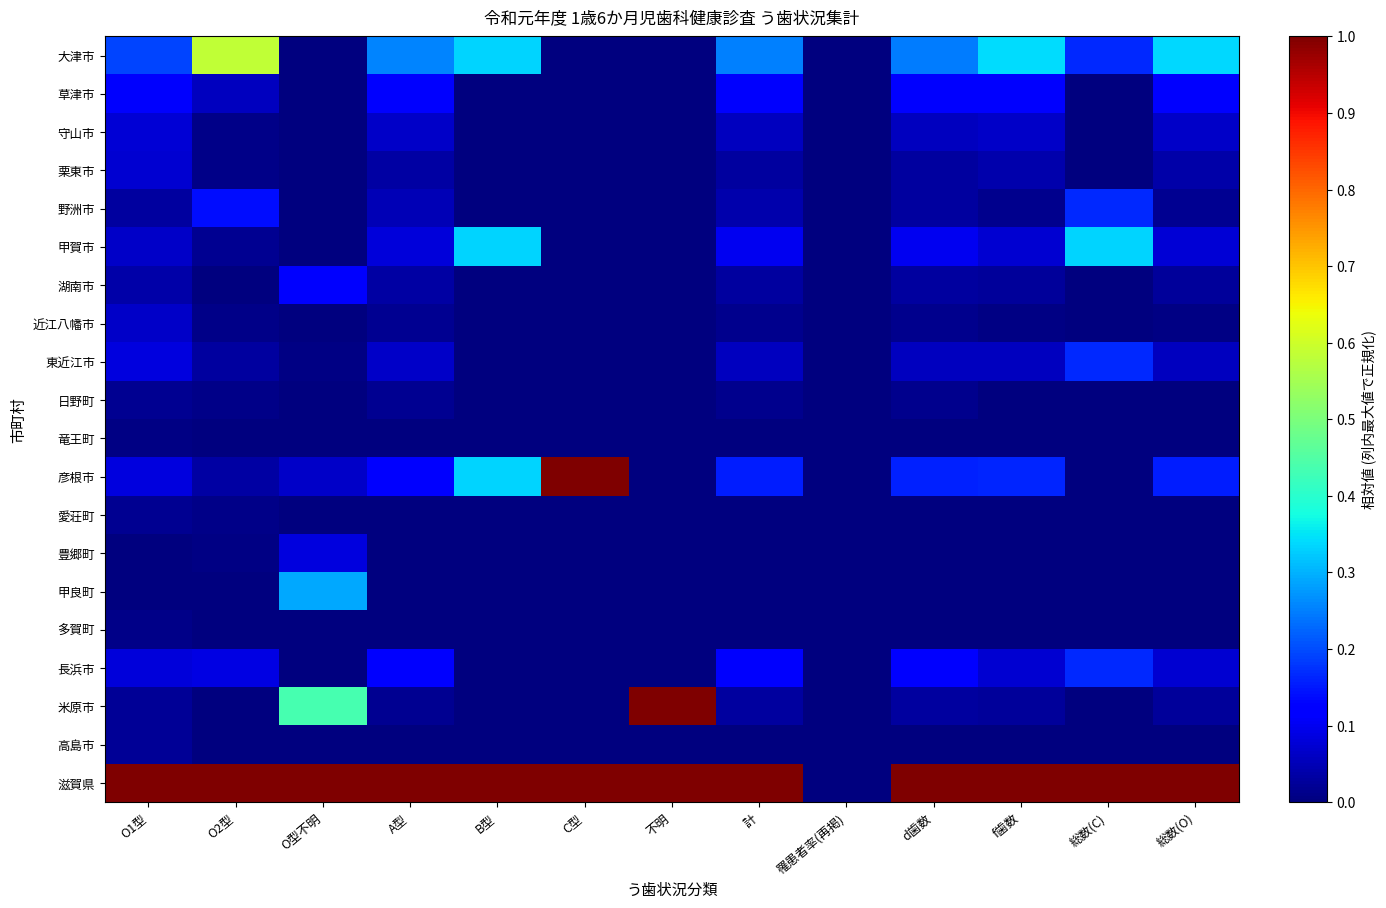

Reading left to right, extract all data points from this chart.

大津市: O1型=0.2	O2型=0.6	O型不明=0.0	A型=0.3	B型=0.3	C型=0.0	不明=0.0	計=0.3	罹患者率(再掲)=0.0	d歯数=0.2	f歯数=0.3	総数(C)=0.2	総数(O)=0.3
草津市: O1型=0.1	O2型=0.1	O型不明=0.0	A型=0.1	B型=0.0	C型=0.0	不明=0.0	計=0.1	罹患者率(再掲)=0.0	d歯数=0.1	f歯数=0.1	総数(C)=0.0	総数(O)=0.1
守山市: O1型=0.1	O2型=0.0	O型不明=0.0	A型=0.1	B型=0.0	C型=0.0	不明=0.0	計=0.1	罹患者率(再掲)=0.0	d歯数=0.1	f歯数=0.1	総数(C)=0.0	総数(O)=0.1
栗東市: O1型=0.1	O2型=0.0	O型不明=0.0	A型=0.0	B型=0.0	C型=0.0	不明=0.0	計=0.0	罹患者率(再掲)=0.0	d歯数=0.0	f歯数=0.0	総数(C)=0.0	総数(O)=0.0
野洲市: O1型=0.0	O2型=0.1	O型不明=0.0	A型=0.0	B型=0.0	C型=0.0	不明=0.0	計=0.0	罹患者率(再掲)=0.0	d歯数=0.0	f歯数=0.0	総数(C)=0.2	総数(O)=0.0
甲賀市: O1型=0.1	O2型=0.0	O型不明=0.0	A型=0.1	B型=0.3	C型=0.0	不明=0.0	計=0.1	罹患者率(再掲)=0.0	d歯数=0.1	f歯数=0.1	総数(C)=0.3	総数(O)=0.1
湖南市: O1型=0.0	O2型=0.0	O型不明=0.1	A型=0.0	B型=0.0	C型=0.0	不明=0.0	計=0.0	罹患者率(再掲)=0.0	d歯数=0.0	f歯数=0.0	総数(C)=0.0	総数(O)=0.0
近江八幡市: O1型=0.1	O2型=0.0	O型不明=0.0	A型=0.0	B型=0.0	C型=0.0	不明=0.0	計=0.0	罹患者率(再掲)=0.0	d歯数=0.0	f歯数=0.0	総数(C)=0.0	総数(O)=0.0
東近江市: O1型=0.1	O2型=0.0	O型不明=0.0	A型=0.1	B型=0.0	C型=0.0	不明=0.0	計=0.1	罹患者率(再掲)=0.0	d歯数=0.1	f歯数=0.1	総数(C)=0.2	総数(O)=0.1
日野町: O1型=0.0	O2型=0.0	O型不明=0.0	A型=0.0	B型=0.0	C型=0.0	不明=0.0	計=0.0	罹患者率(再掲)=0.0	d歯数=0.0	f歯数=0.0	総数(C)=0.0	総数(O)=0.0
竜王町: O1型=0.0	O2型=0.0	O型不明=0.0	A型=0.0	B型=0.0	C型=0.0	不明=0.0	計=0.0	罹患者率(再掲)=0.0	d歯数=0.0	f歯数=0.0	総数(C)=0.0	総数(O)=0.0
彦根市: O1型=0.1	O2型=0.0	O型不明=0.1	A型=0.1	B型=0.3	C型=1.0	不明=0.0	計=0.2	罹患者率(再掲)=0.0	d歯数=0.2	f歯数=0.2	総数(C)=0.0	総数(O)=0.2
愛荘町: O1型=0.0	O2型=0.0	O型不明=0.0	A型=0.0	B型=0.0	C型=0.0	不明=0.0	計=0.0	罹患者率(再掲)=0.0	d歯数=0.0	f歯数=0.0	総数(C)=0.0	総数(O)=0.0
豊郷町: O1型=0.0	O2型=0.0	O型不明=0.1	A型=0.0	B型=0.0	C型=0.0	不明=0.0	計=0.0	罹患者率(再掲)=0.0	d歯数=0.0	f歯数=0.0	総数(C)=0.0	総数(O)=0.0
甲良町: O1型=0.0	O2型=0.0	O型不明=0.3	A型=0.0	B型=0.0	C型=0.0	不明=0.0	計=0.0	罹患者率(再掲)=0.0	d歯数=0.0	f歯数=0.0	総数(C)=0.0	総数(O)=0.0
多賀町: O1型=0.0	O2型=0.0	O型不明=0.0	A型=0.0	B型=0.0	C型=0.0	不明=0.0	計=0.0	罹患者率(再掲)=0.0	d歯数=0.0	f歯数=0.0	総数(C)=0.0	総数(O)=0.0
長浜市: O1型=0.1	O2型=0.1	O型不明=0.0	A型=0.1	B型=0.0	C型=0.0	不明=0.0	計=0.1	罹患者率(再掲)=0.0	d歯数=0.1	f歯数=0.1	総数(C)=0.2	総数(O)=0.1
米原市: O1型=0.0	O2型=0.0	O型不明=0.4	A型=0.0	B型=0.0	C型=0.0	不明=1.0	計=0.0	罹患者率(再掲)=0.0	d歯数=0.0	f歯数=0.0	総数(C)=0.0	総数(O)=0.0
高島市: O1型=0.0	O2型=0.0	O型不明=0.0	A型=0.0	B型=0.0	C型=0.0	不明=0.0	計=0.0	罹患者率(再掲)=0.0	d歯数=0.0	f歯数=0.0	総数(C)=0.0	総数(O)=0.0
滋賀県: O1型=1.0	O2型=1.0	O型不明=1.0	A型=1.0	B型=1.0	C型=1.0	不明=1.0	計=1.0	罹患者率(再掲)=0.0	d歯数=1.0	f歯数=1.0	総数(C)=1.0	総数(O)=1.0